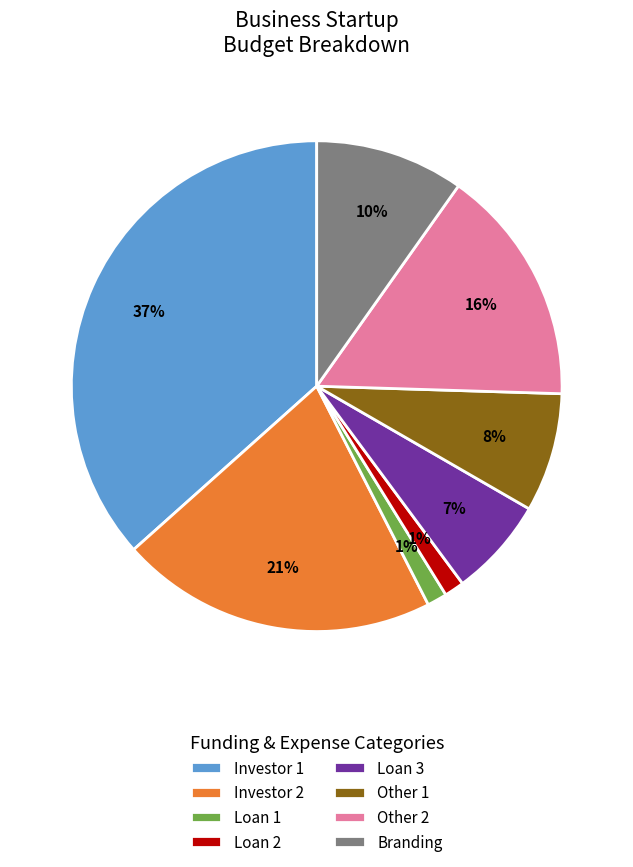

Between Loan 2 and Loan 3, which is larger?

Loan 3